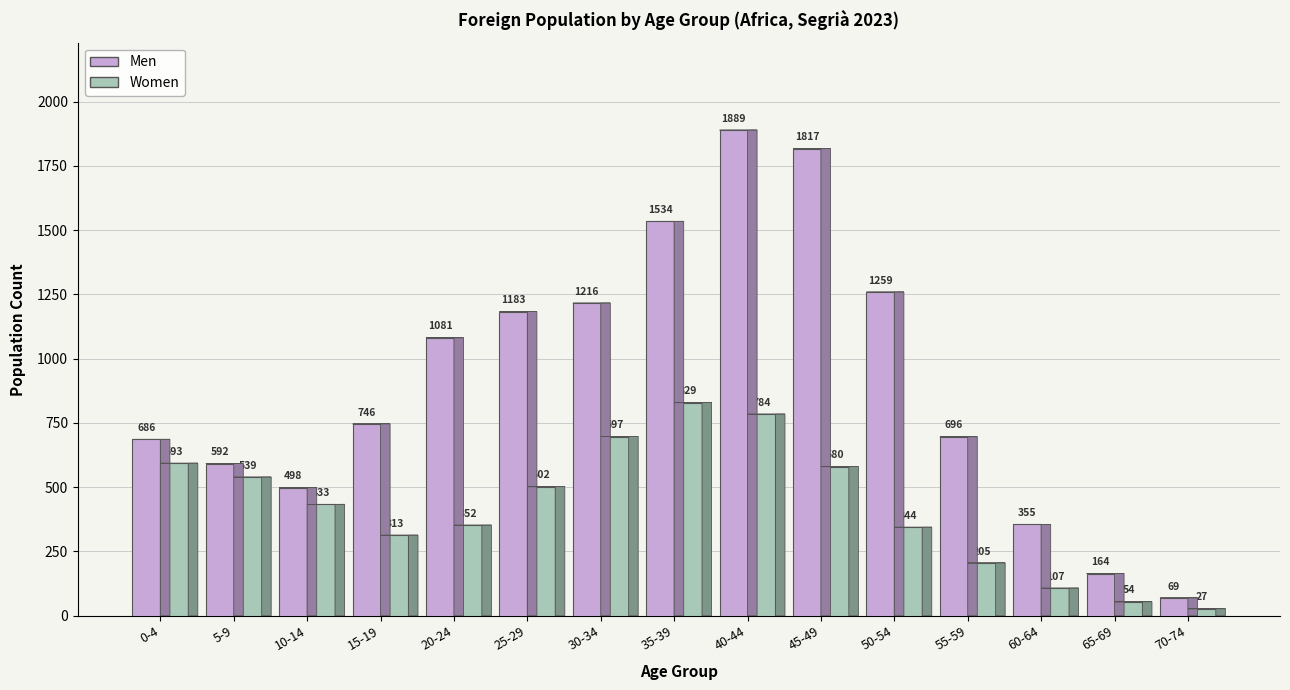

What is the value of the Men bar at the 4th from the left?

746